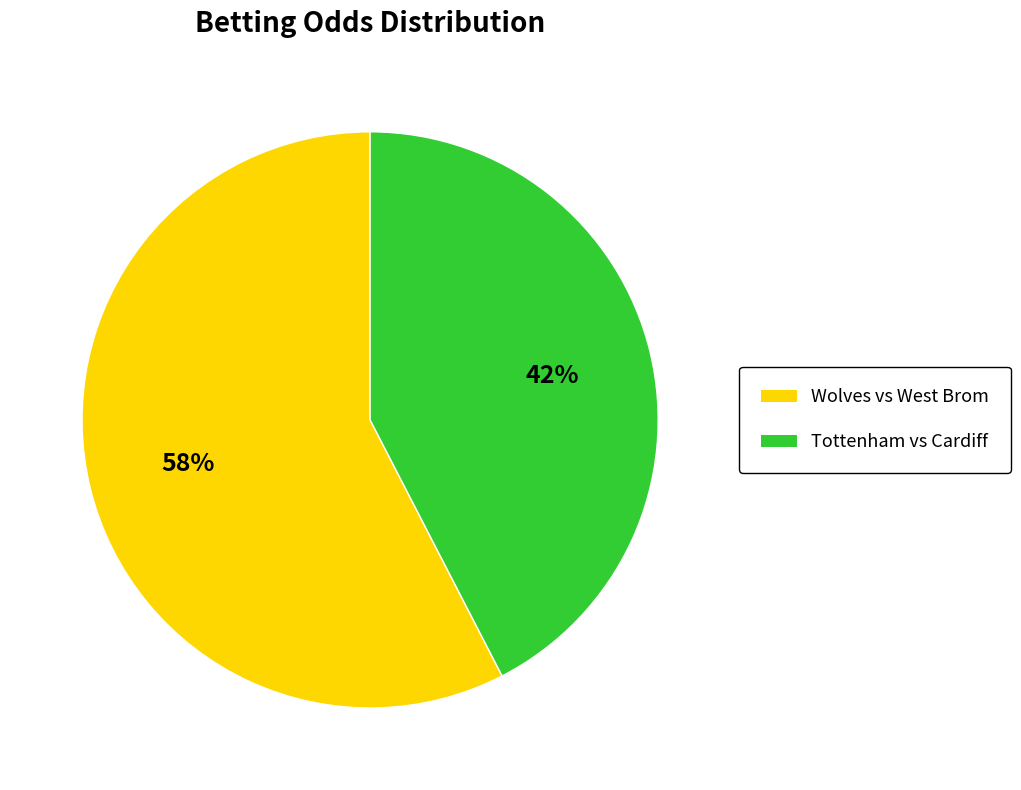

How many segments does this pie chart have?

2